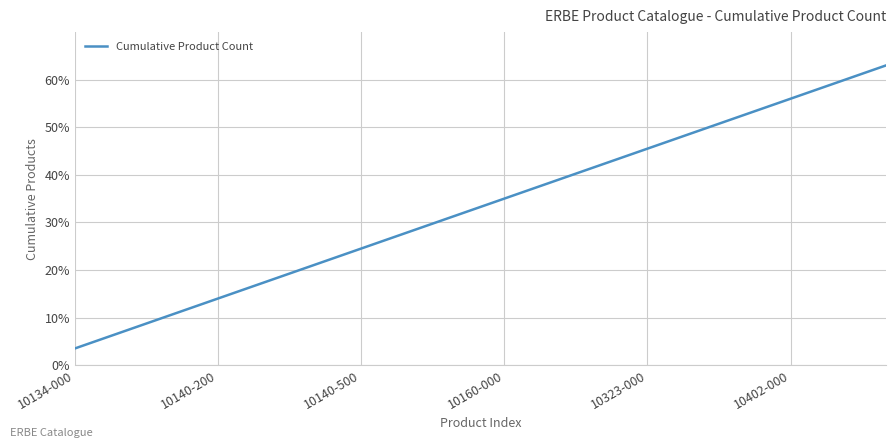

What is the minimum value shown in the chart?

3.5